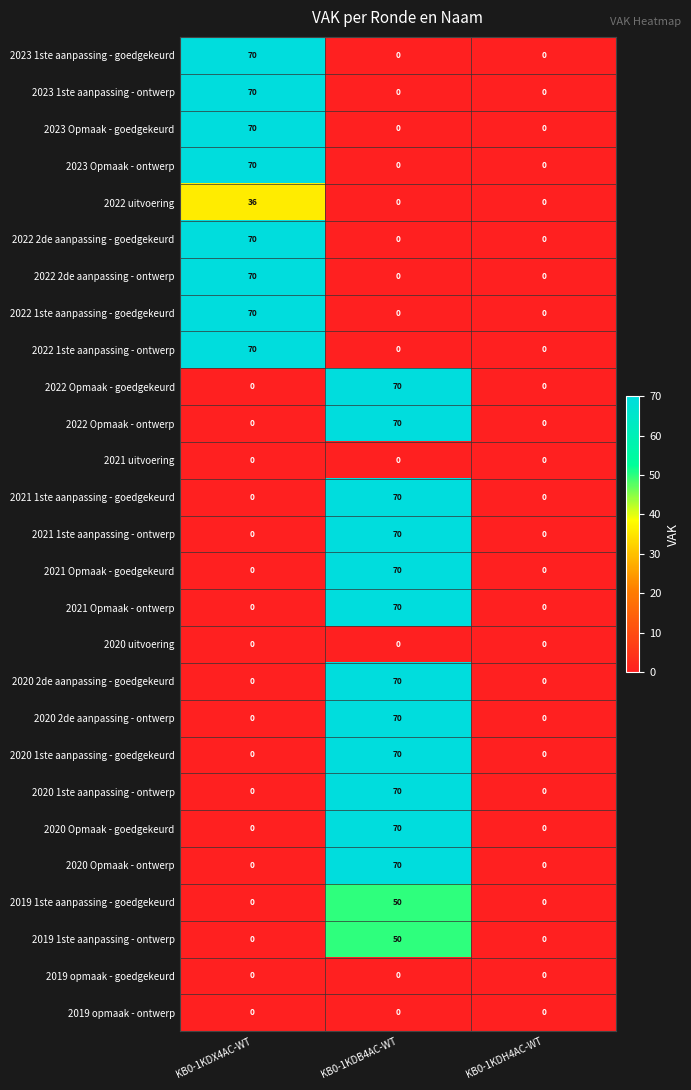

What is the average value of the 2019 1ste aanpassing - ontwerp series?

17